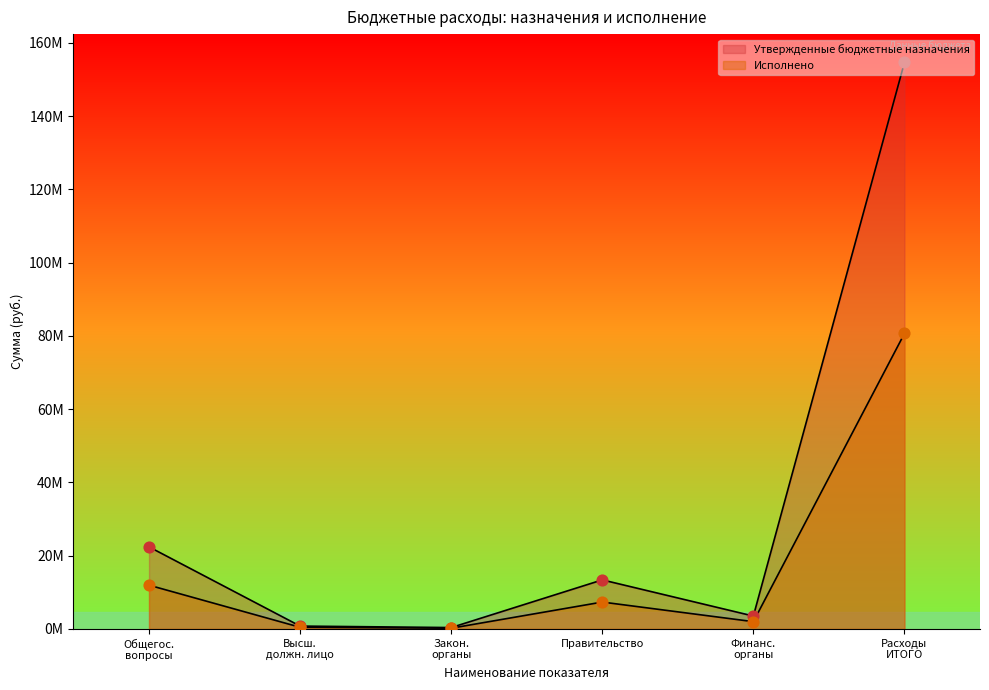

Which series contains the lowest Y value?

Исполнено